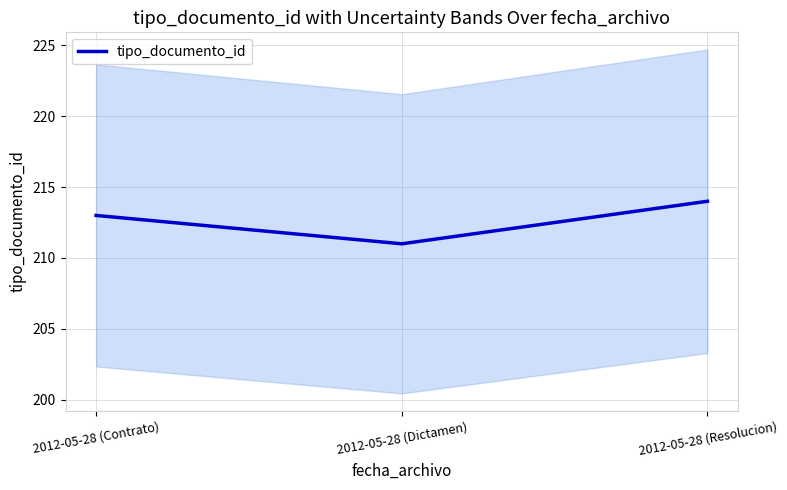

Reading left to right, transcribe all the data shown in this chart.

2012-05-28 (Contrato)=213	2012-05-28 (Dictamen)=211	2012-05-28 (Resolucion)=214